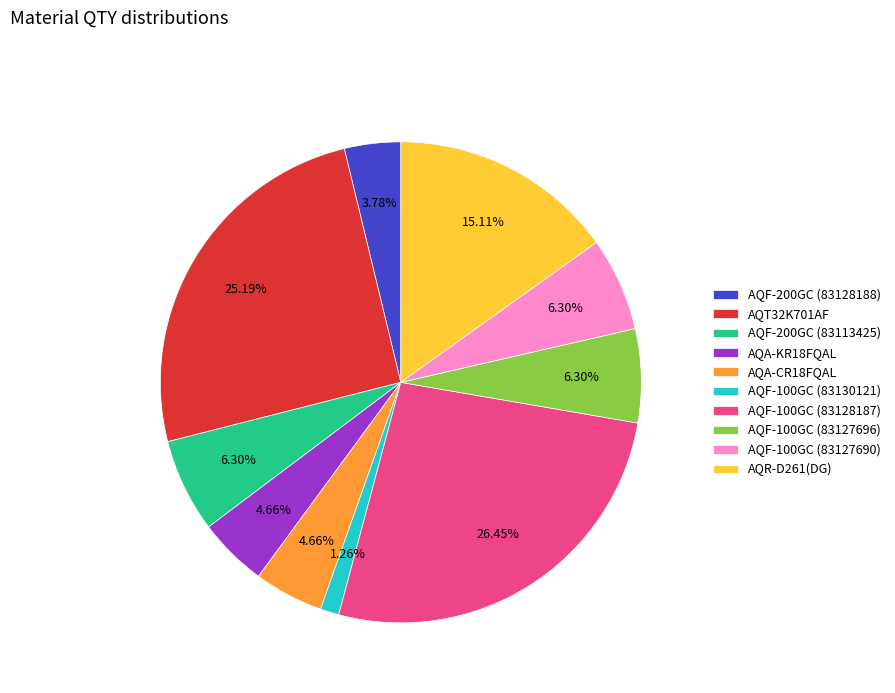

Which category has the smallest portion of the pie?

AQF-100GC (83130121)